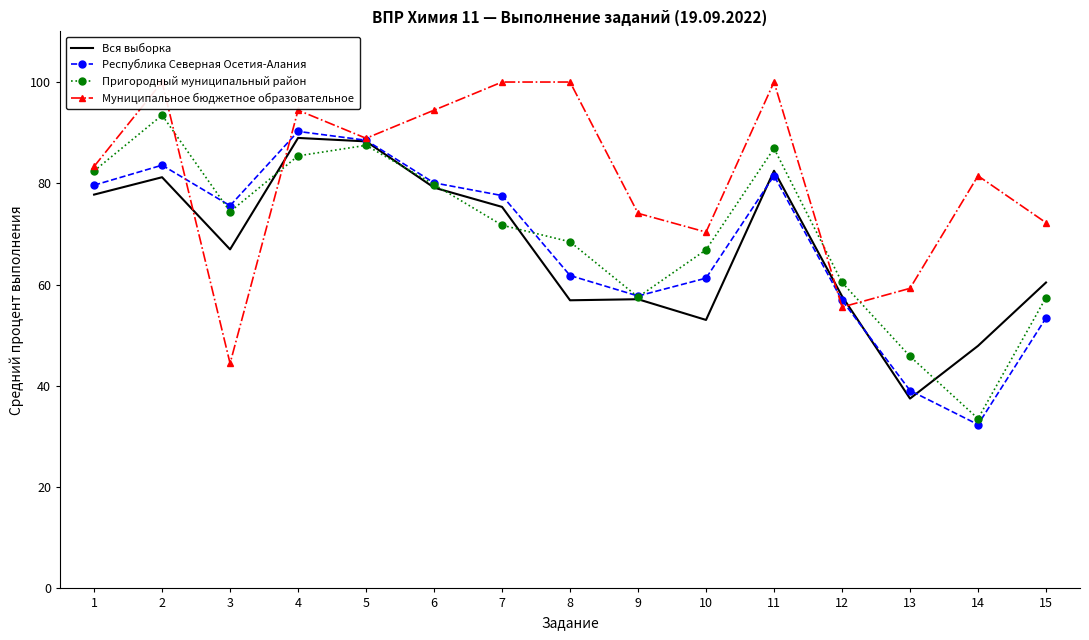

The value of Пригородный муниципальный район at 5 is 87.5. True or false?

True